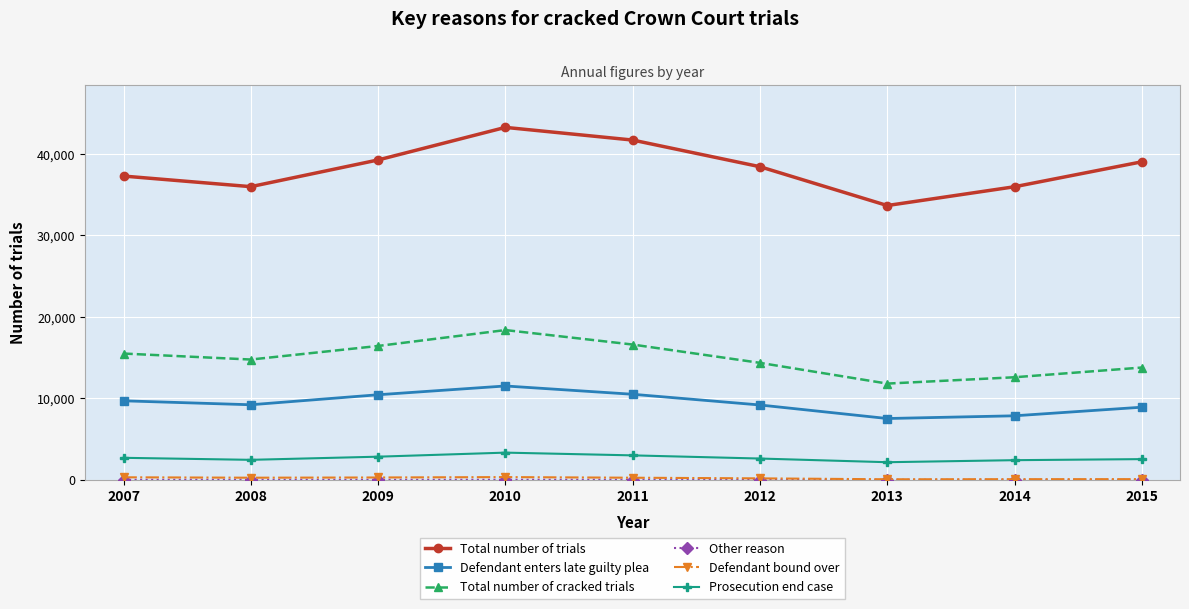

The Defendant enters late guilty plea series shows 17765 at 2009. True or false?

False